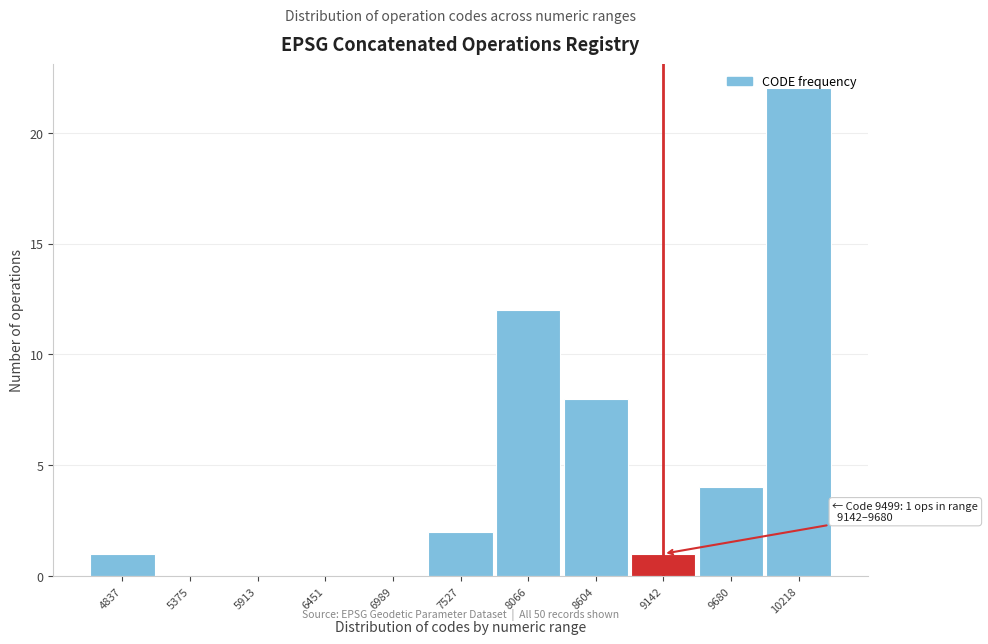

What is the change in value from 5913 to 9142?

+1